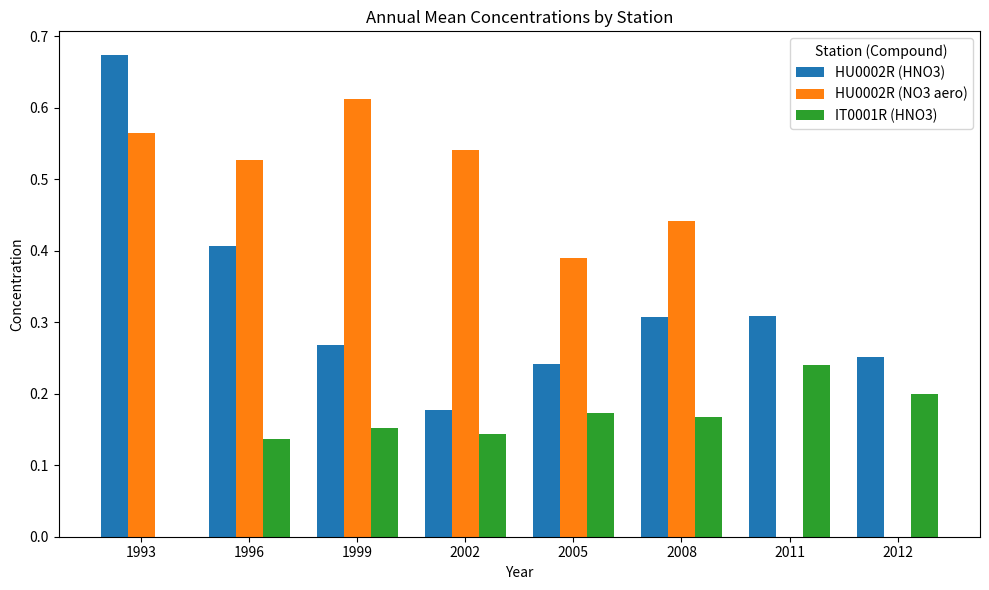

What are all the series names shown in the legend?

HU0002R (HNO3), HU0002R (NO3 aero), IT0001R (HNO3)